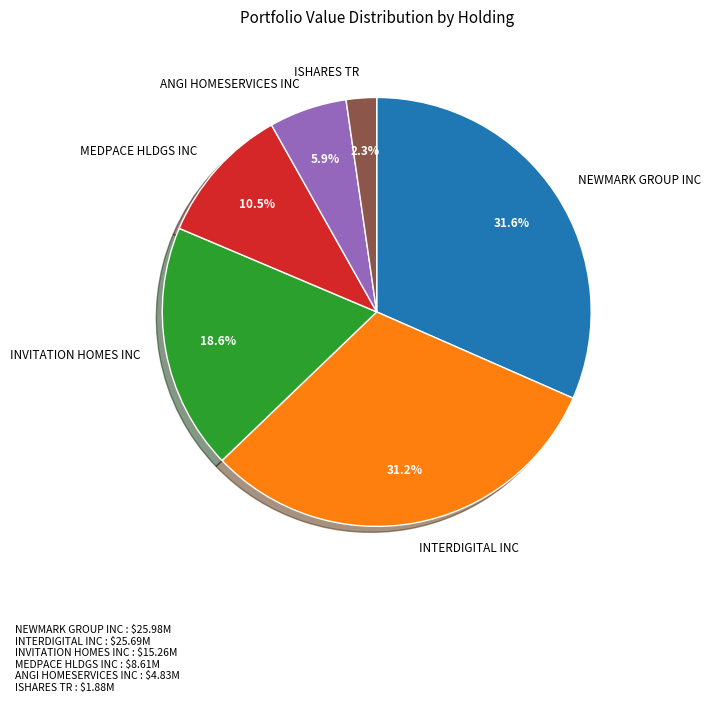

Is it true that ISHARES TR is 2% of the pie?

True